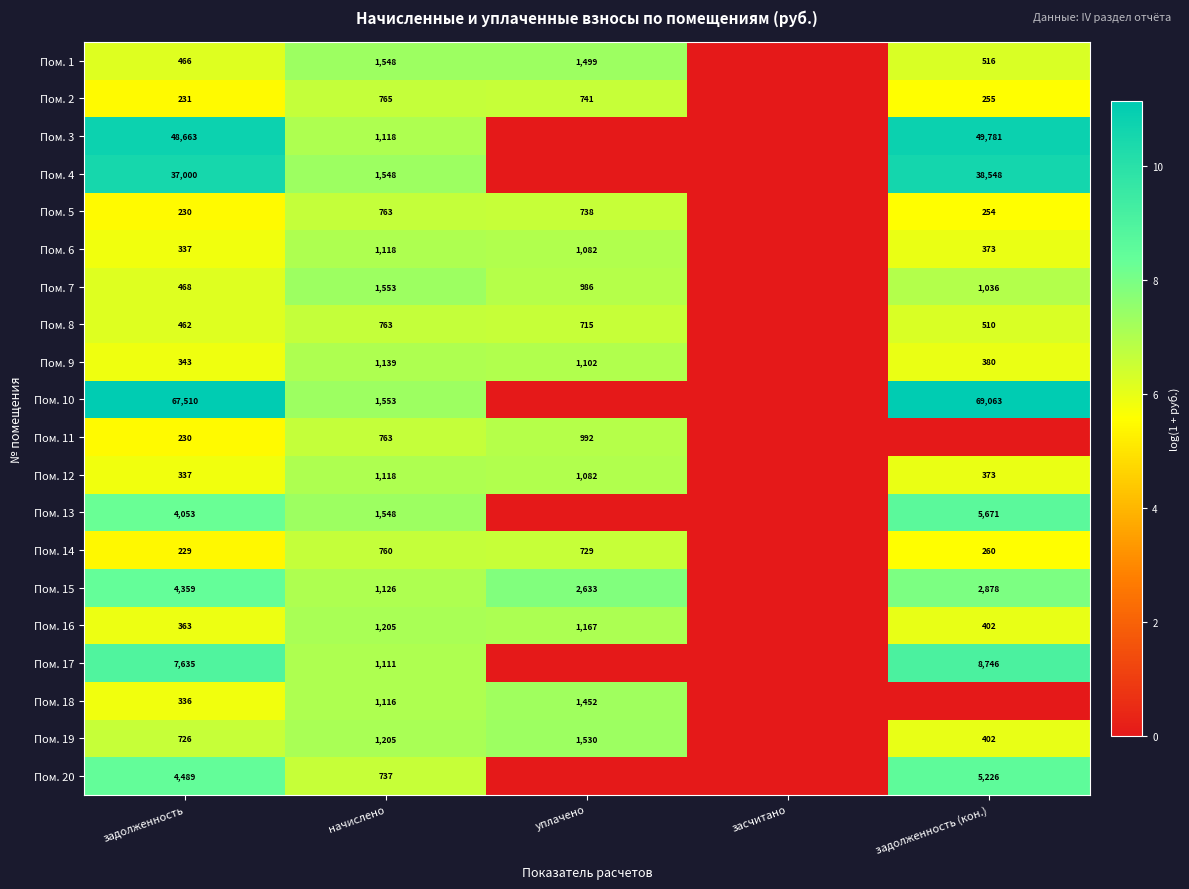

At which category is the sum across all series the highest?

задолженность